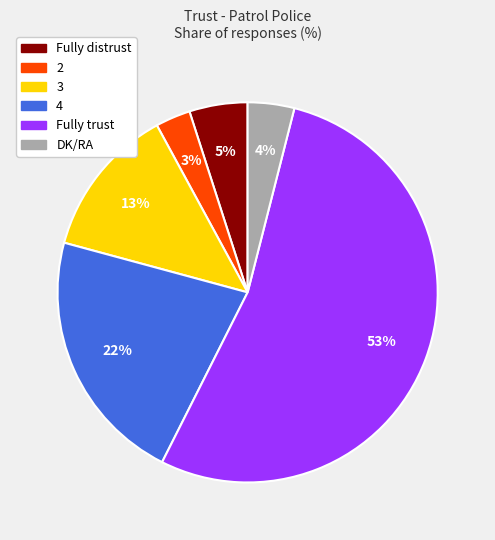

Rank the categories by value from lowest to highest.

2, DK/RA, Fully distrust, 3, 4, Fully trust